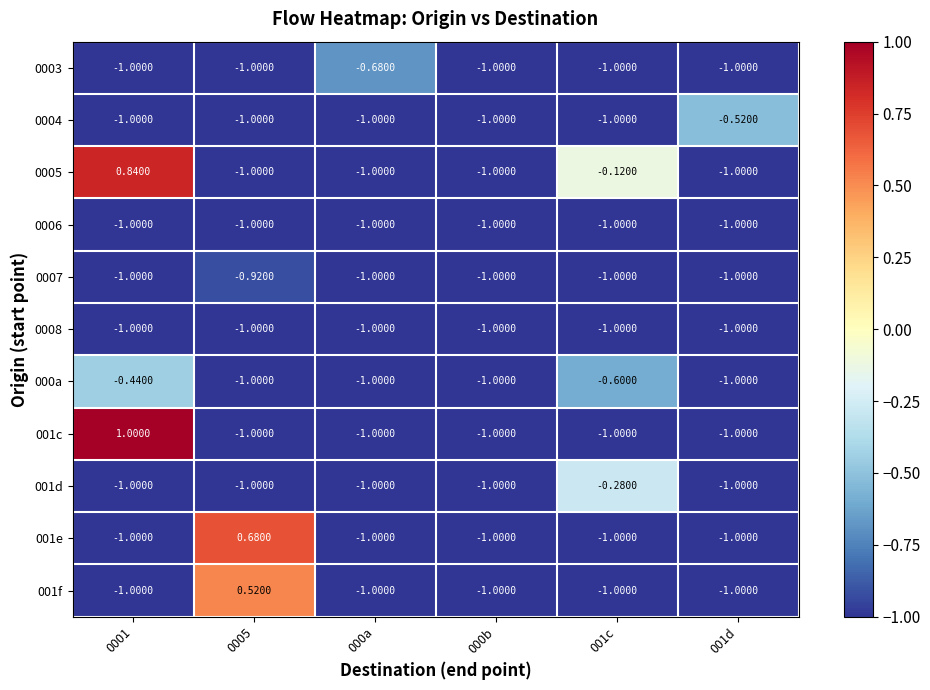

At 0005, list the series in order from smallest to largest.

0003, 0004, 0005, 0006, 0008, 000a, 001c, 001d, 0007, 001f, 001e